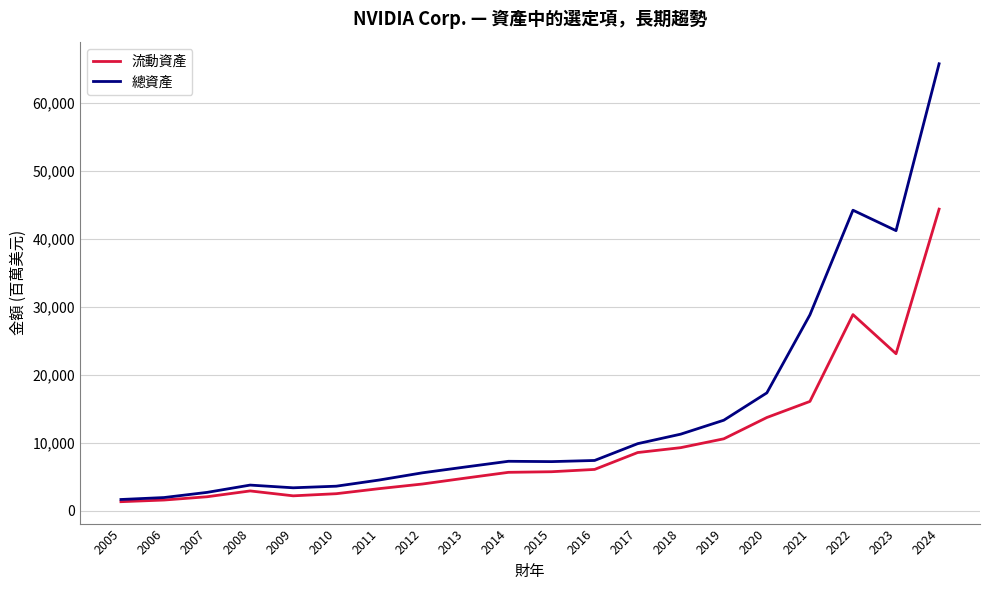

True or false: 流動資產 has a value of 5625 at 2014.

True